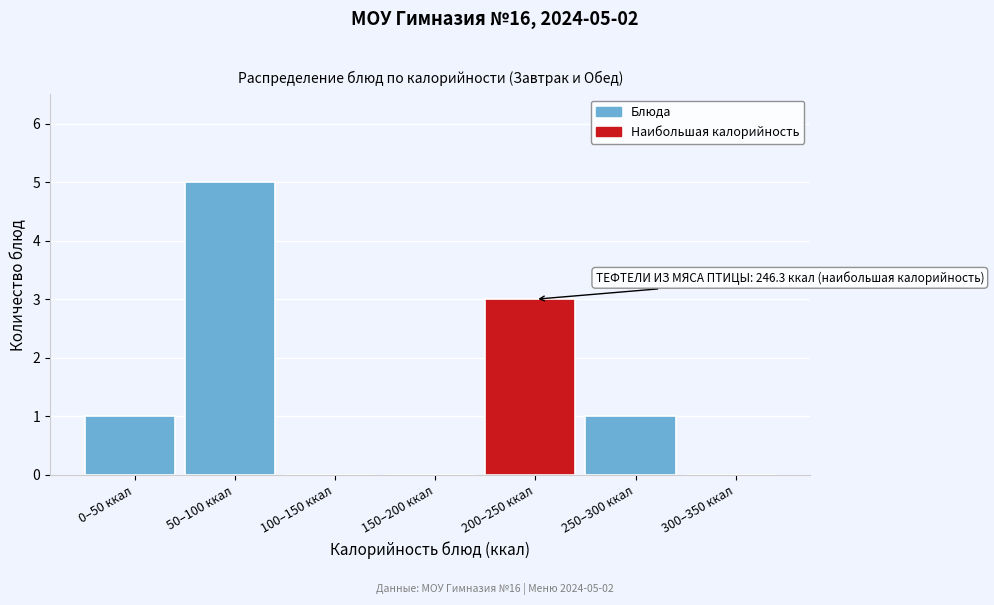

Reading left to right, list all the values displayed in this chart.

0–50 ккал=1	50–100 ккал=5	100–150 ккал=0	150–200 ккал=0	200–250 ккал=3	250–300 ккал=1	300–350 ккал=0